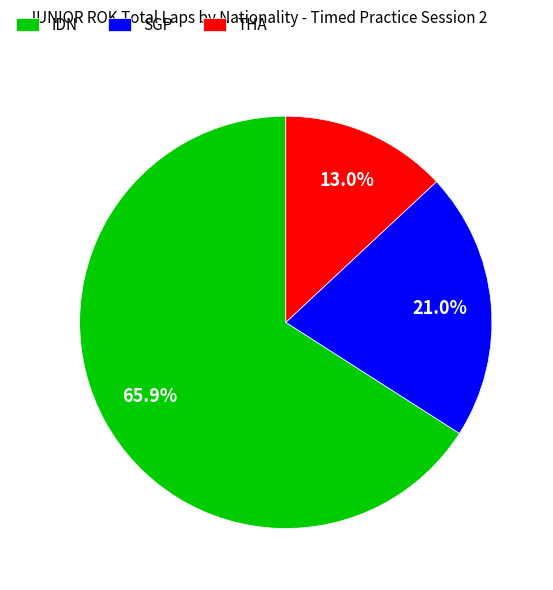

Is there a majority slice in this chart?

Yes